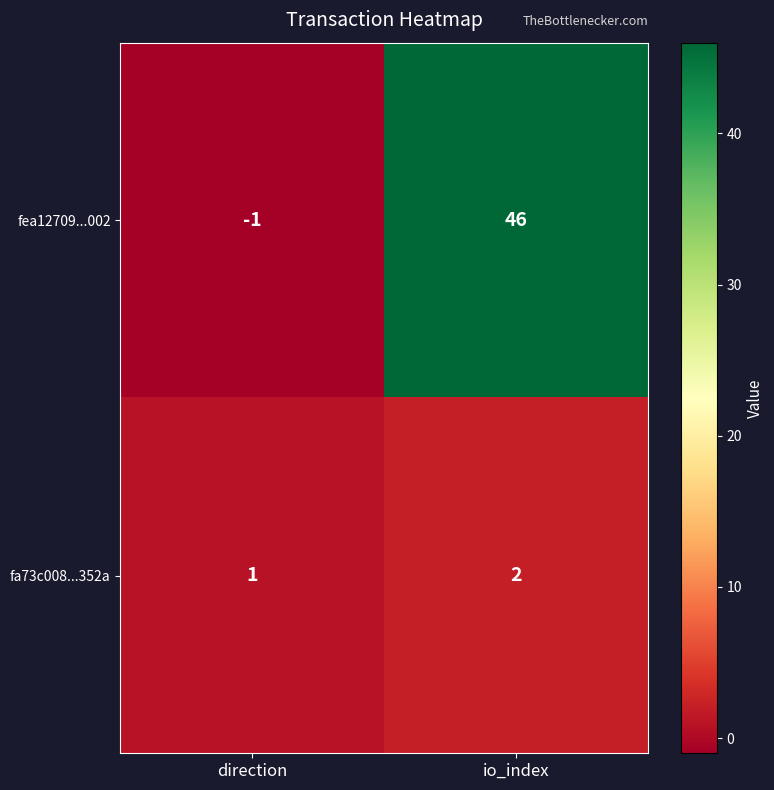

The fa73c008...352a series shows 3 at io_index. True or false?

False